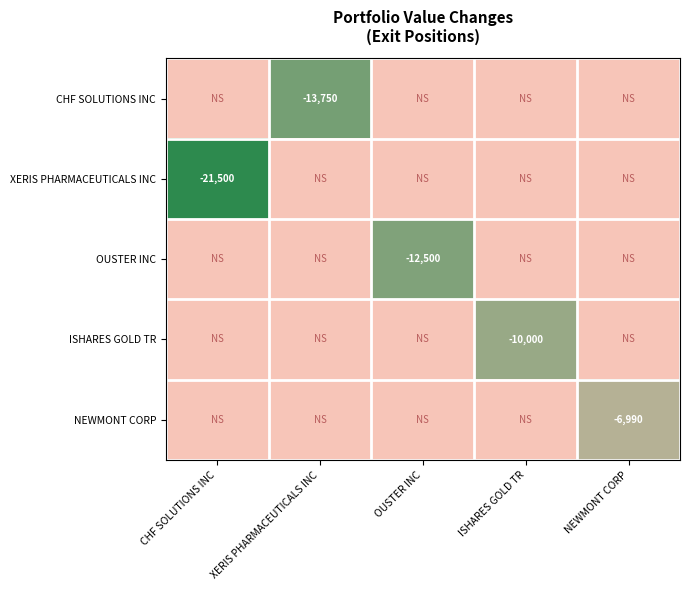

The OUSTER INC series shows -12500 at OUSTER INC. True or false?

True